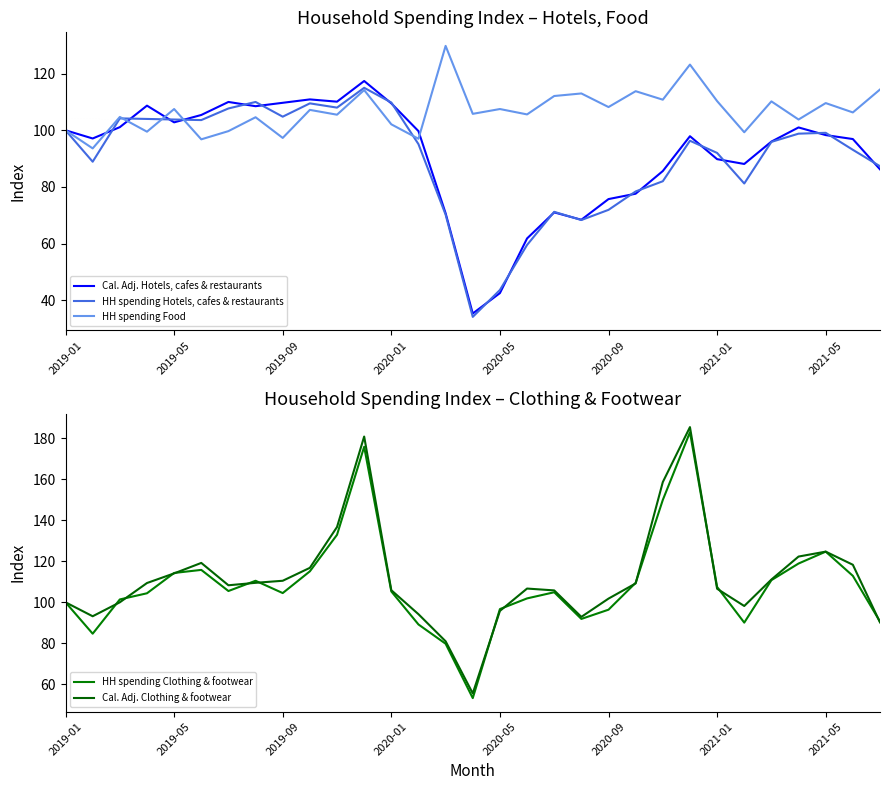

Read the Cal. Adj. Hotels, cafes & restaurants value at 2021-01.

89.8